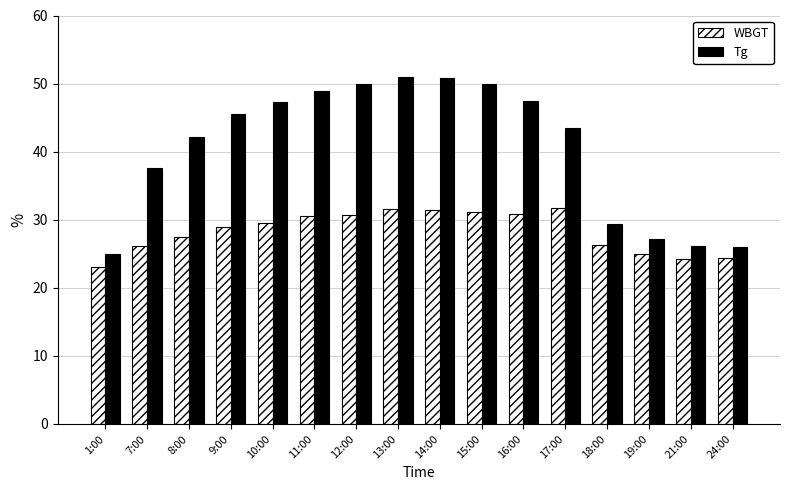

At which label is Tg closest to 37?

7:00